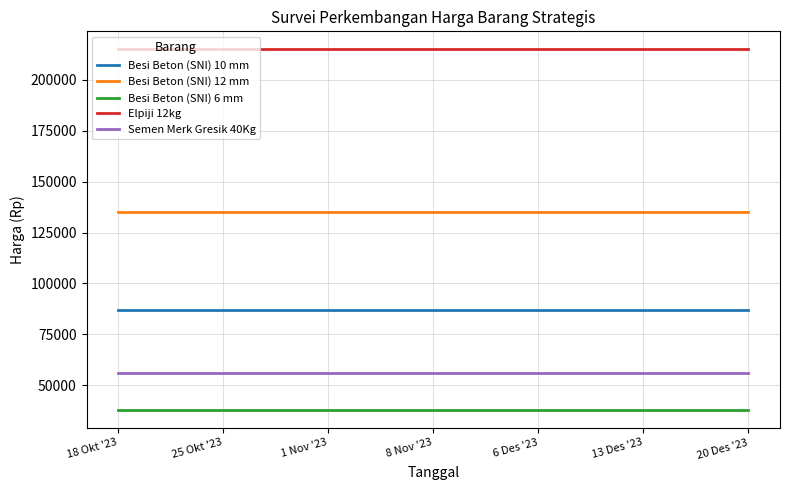

What is the difference between the highest and lowest values at 6 Des '23?

177000